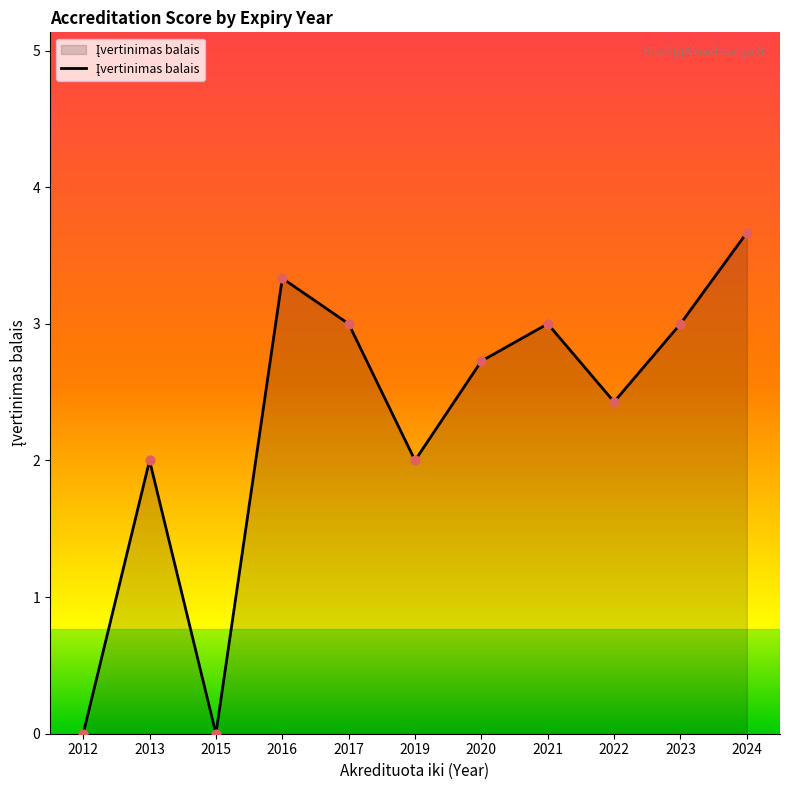

Between 2022 and 2016, which is larger?

2016